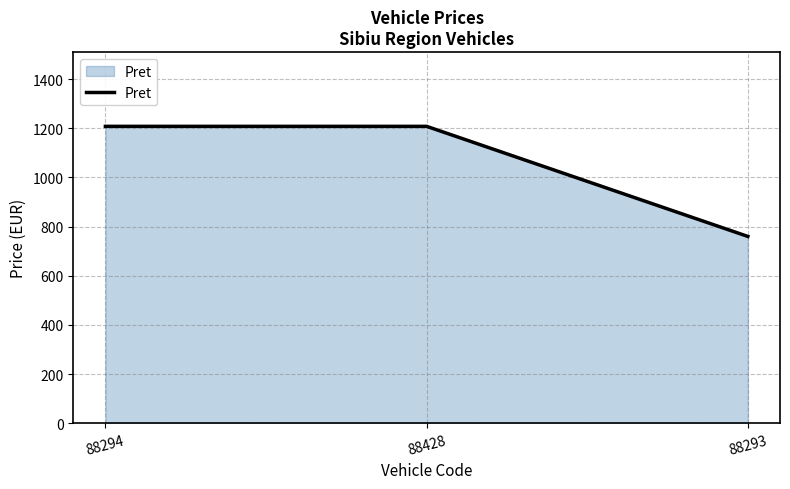

Reading right to left, what are all the values shown in this chart?

88293=760	88428=1208	88294=1208